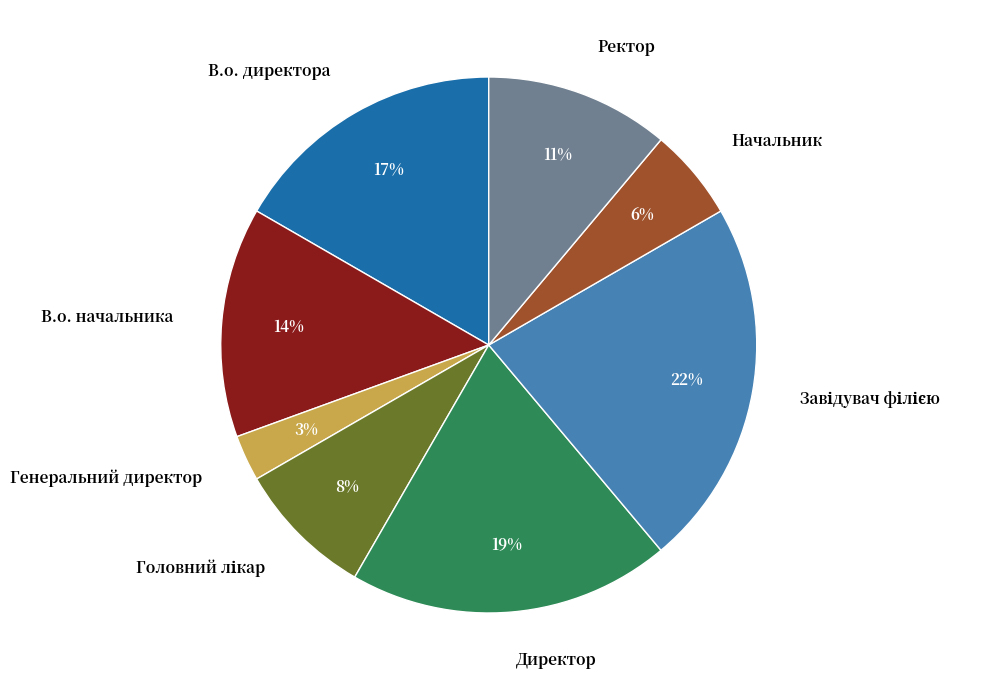

Which has a higher value, В.о. начальника or В.о. директора?

В.о. директора